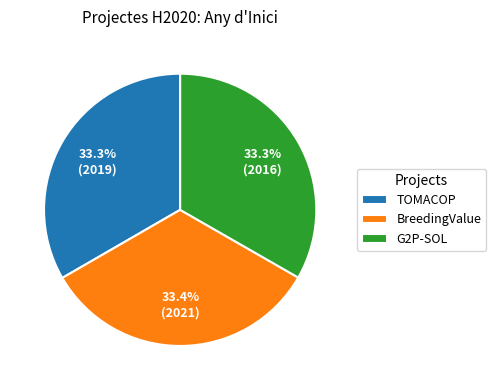

How much of the chart is everything except TOMACOP?

66.7%